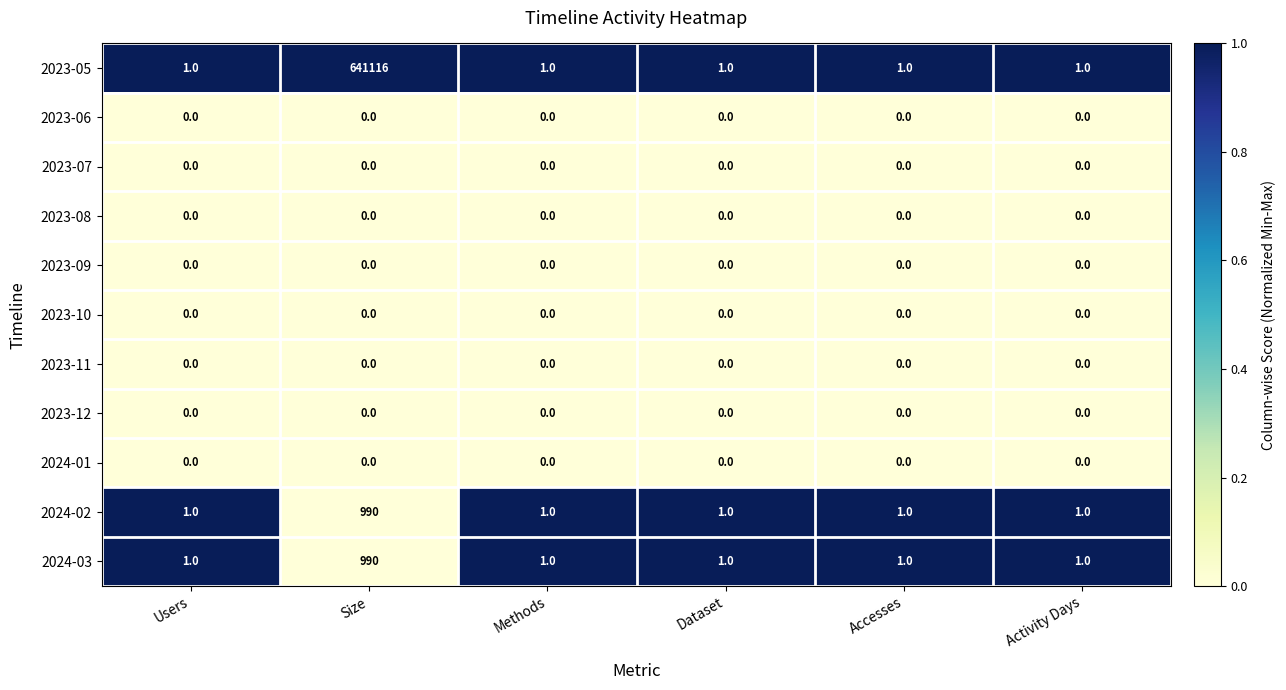

Which series changed the most between Users and Size?

2023-05